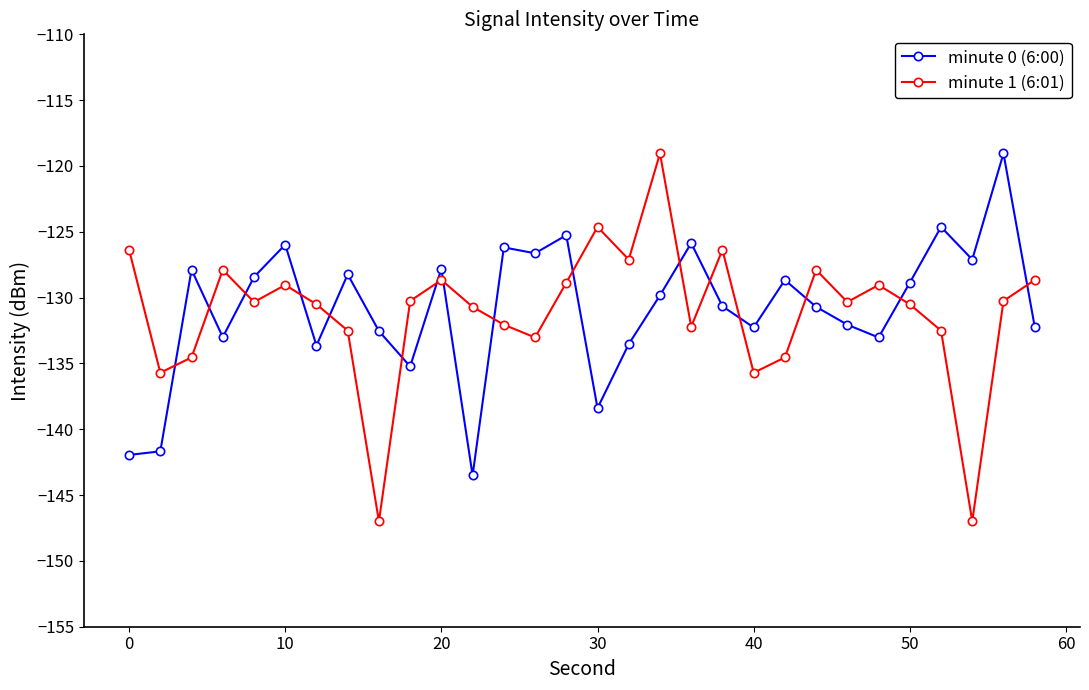

True or false: minute 1 (6:01) and minute 0 (6:00) intersect in this chart.

True